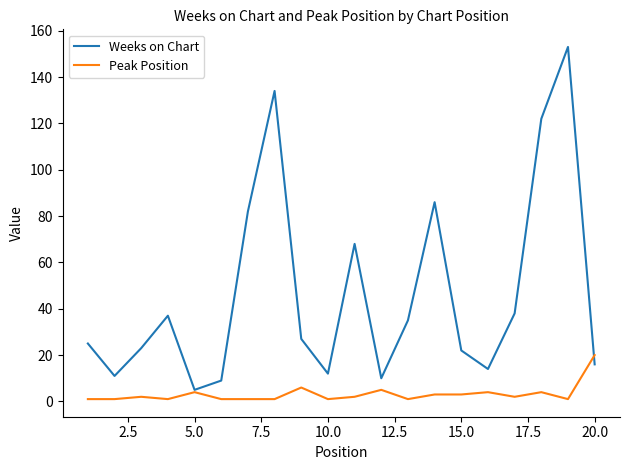

Which series has the largest total across all categories?

Weeks on Chart